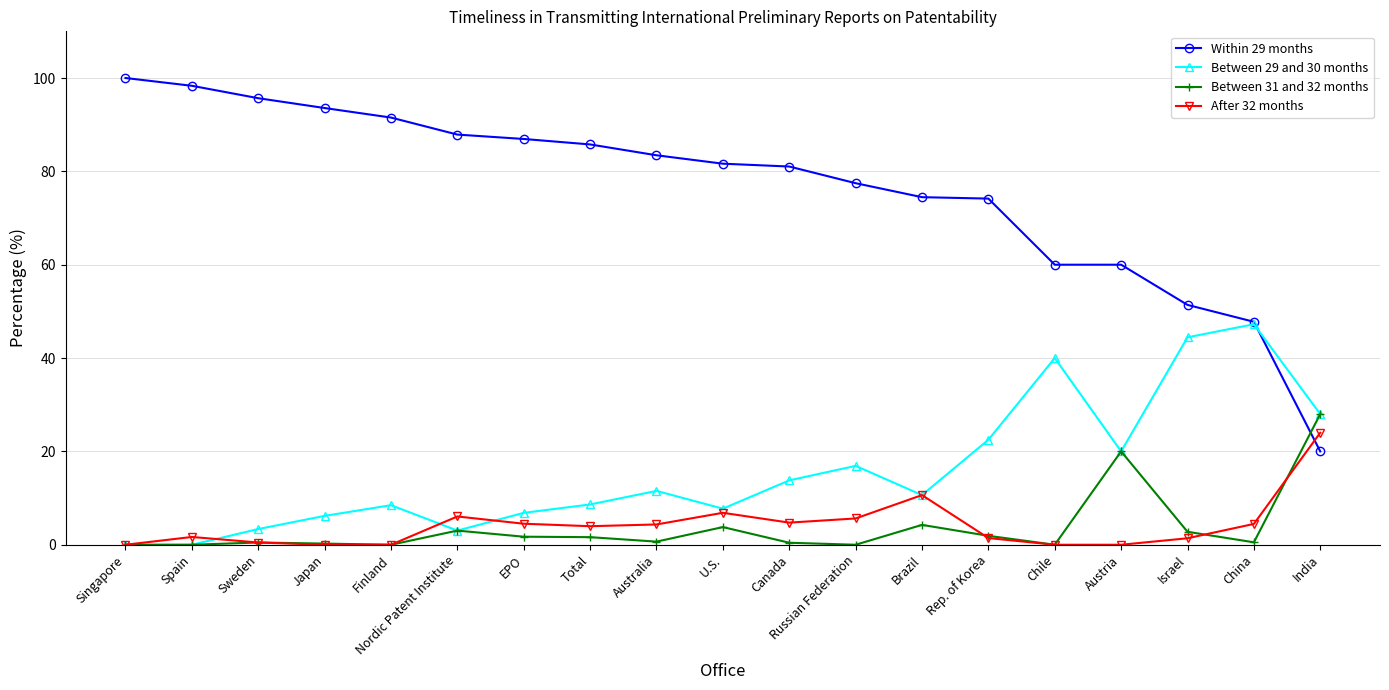

Is the value of Between 29 and 30 months at Japan greater than the value of Between 31 and 32 months at Sweden?

Yes